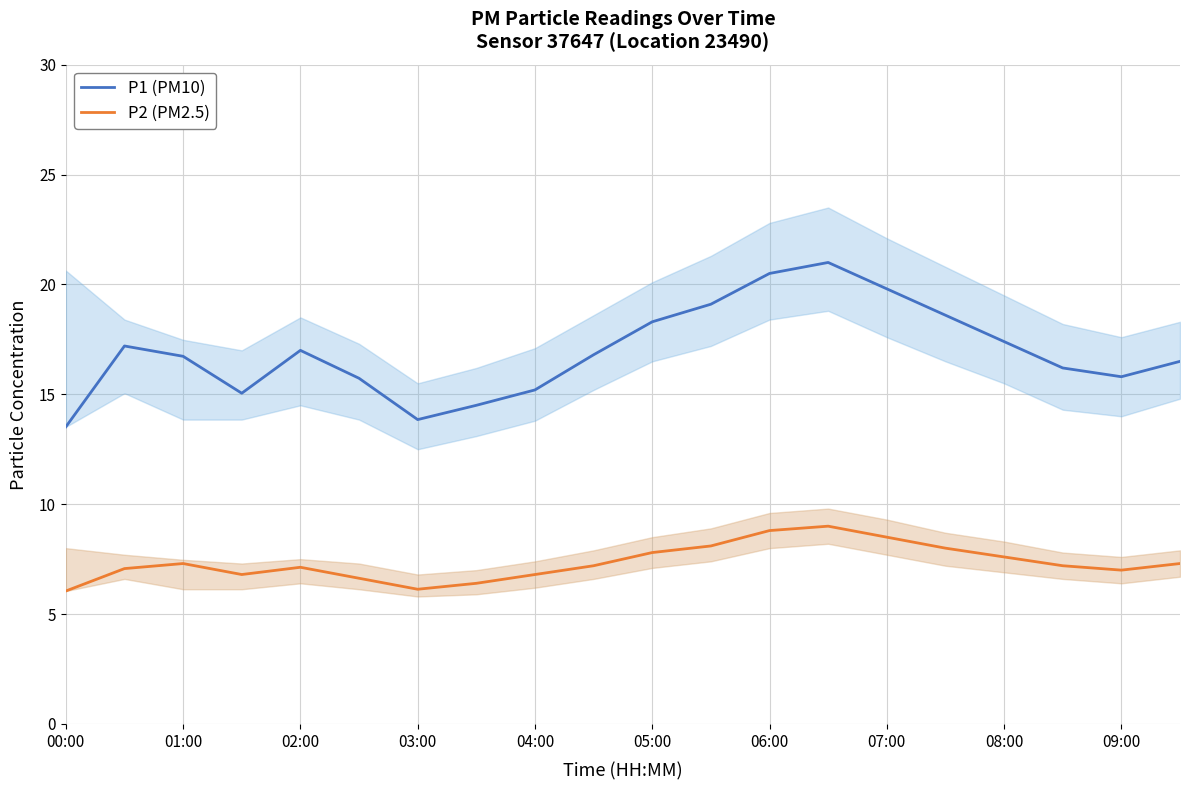

At which category is the sum across all series the highest?

13